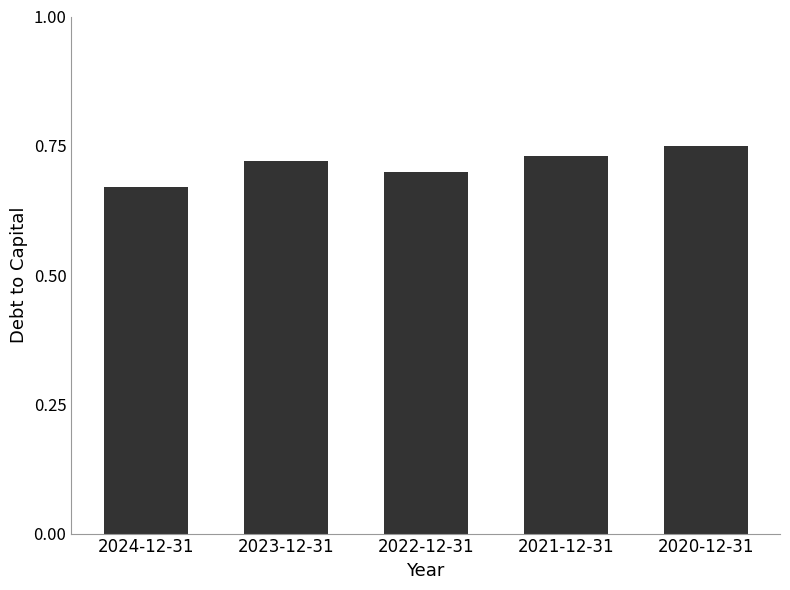

At which label is the value closest to 0?

2024-12-31